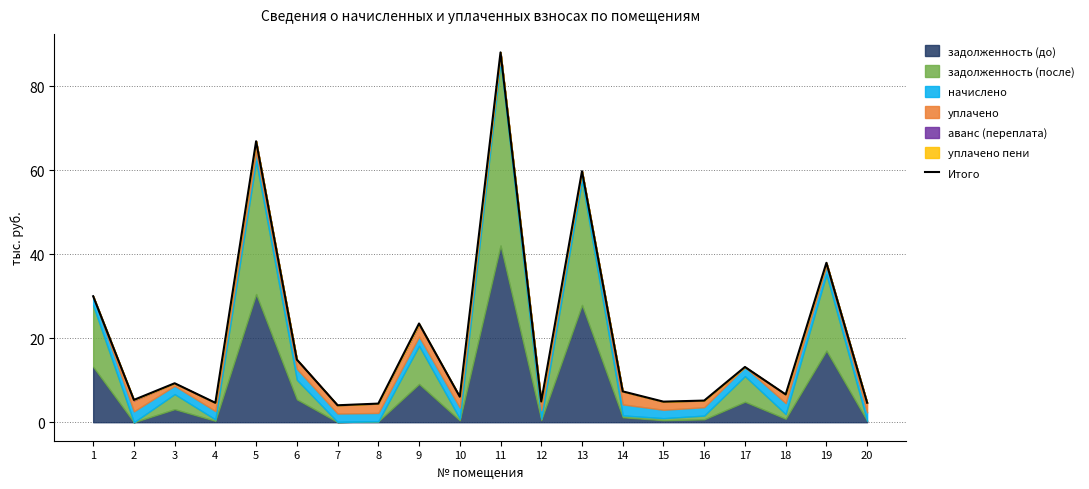

Does the chart display data point markers on the line(s)?

No